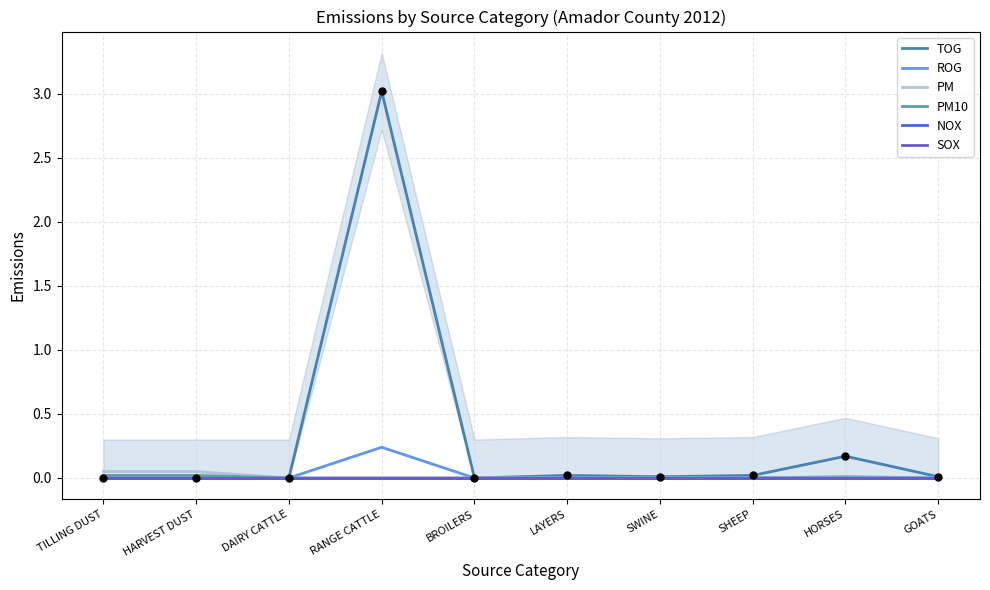

What is the total value across all series at HARVEST DUST?

0.1